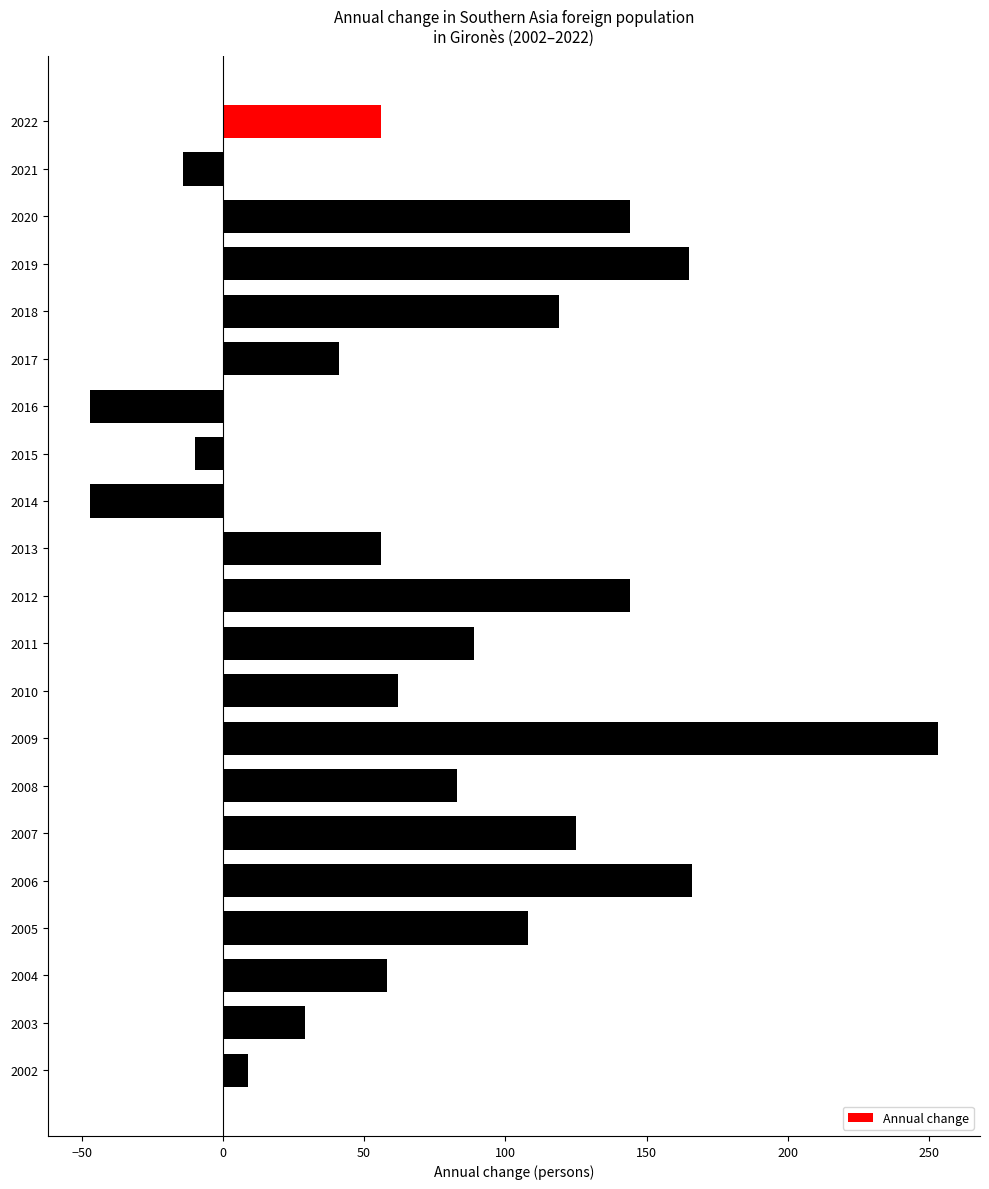

What is the value of the 5th bar from the top?

119